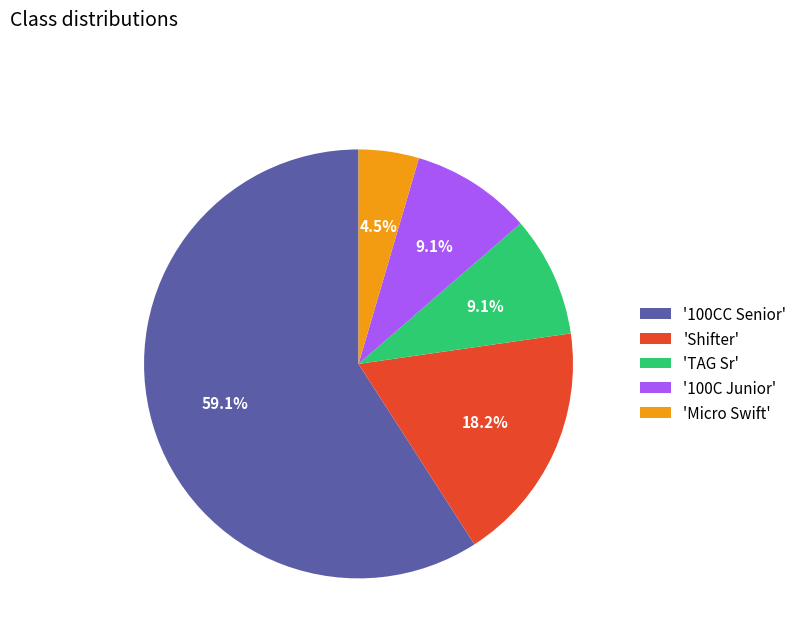

Do '100CC Senior' and 'Micro Swift' together represent more than half of the pie?

Yes